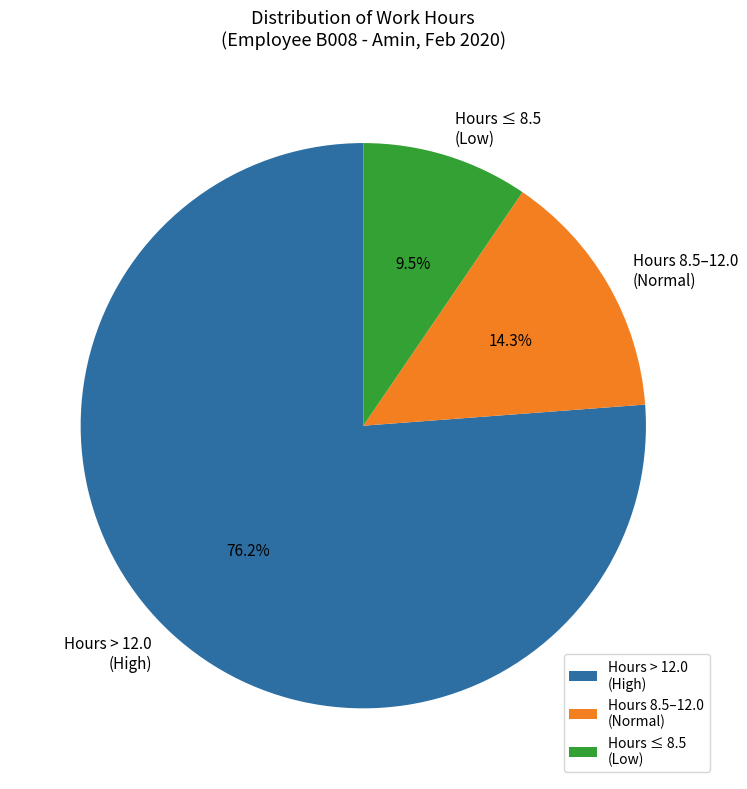

What percentage is NOT represented by Hours ≤ 8.5 (Low)?

90.5%